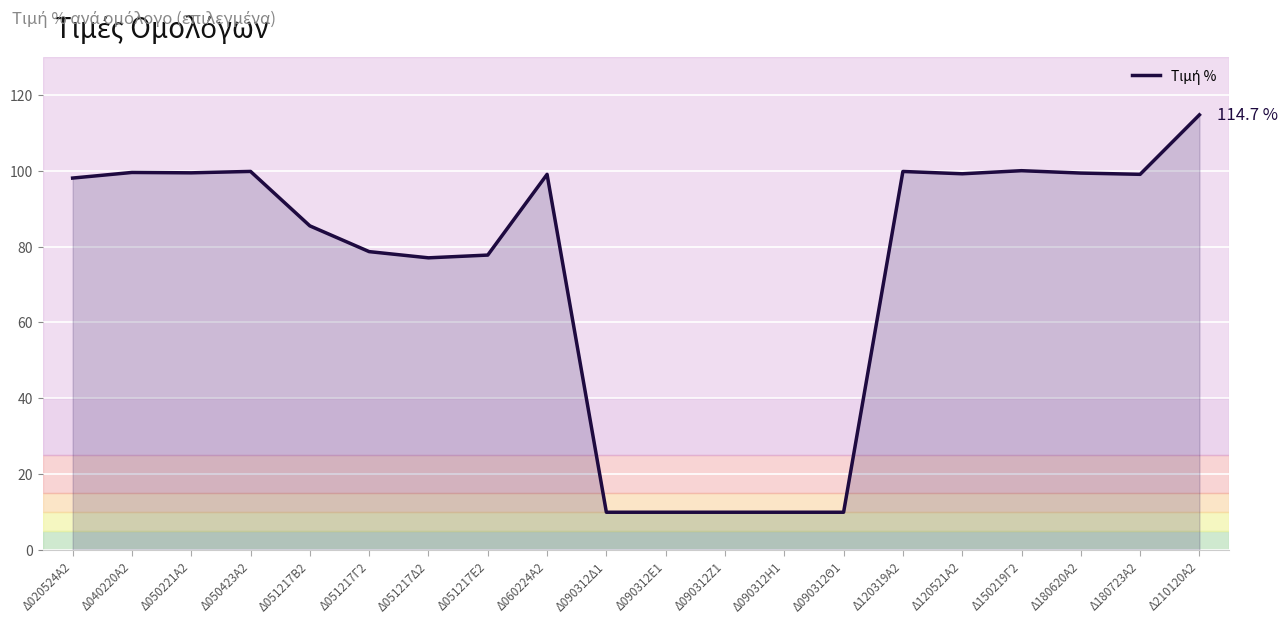

True or false: there are more than 1 points higher than both neighbors.

True